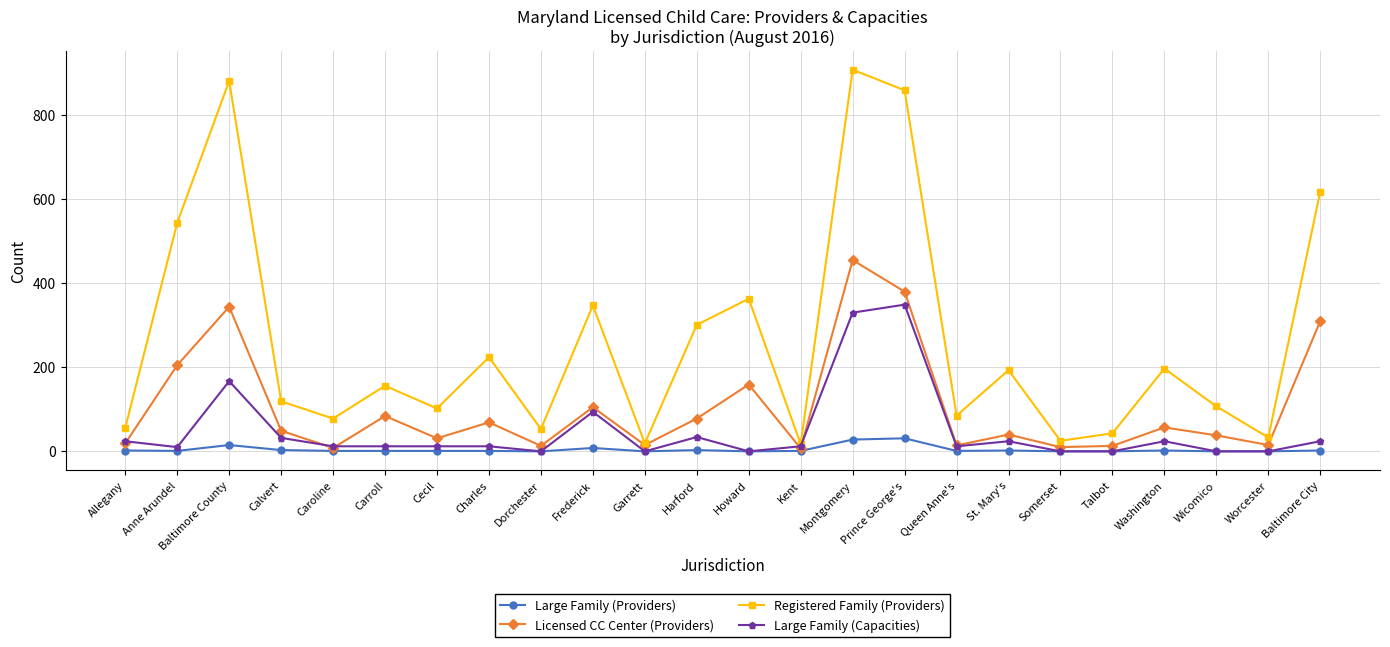

What position from the left is Cecil?

7